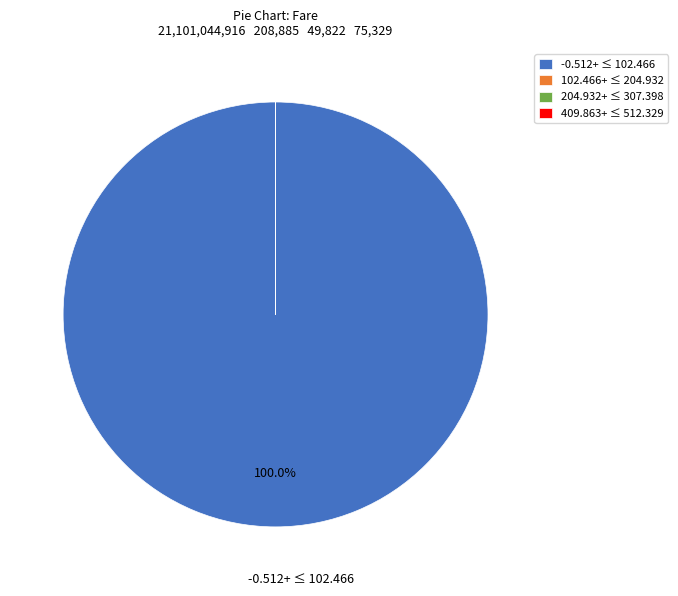

What is the largest slice in the pie chart?

-0.512+ ≤ 102.466